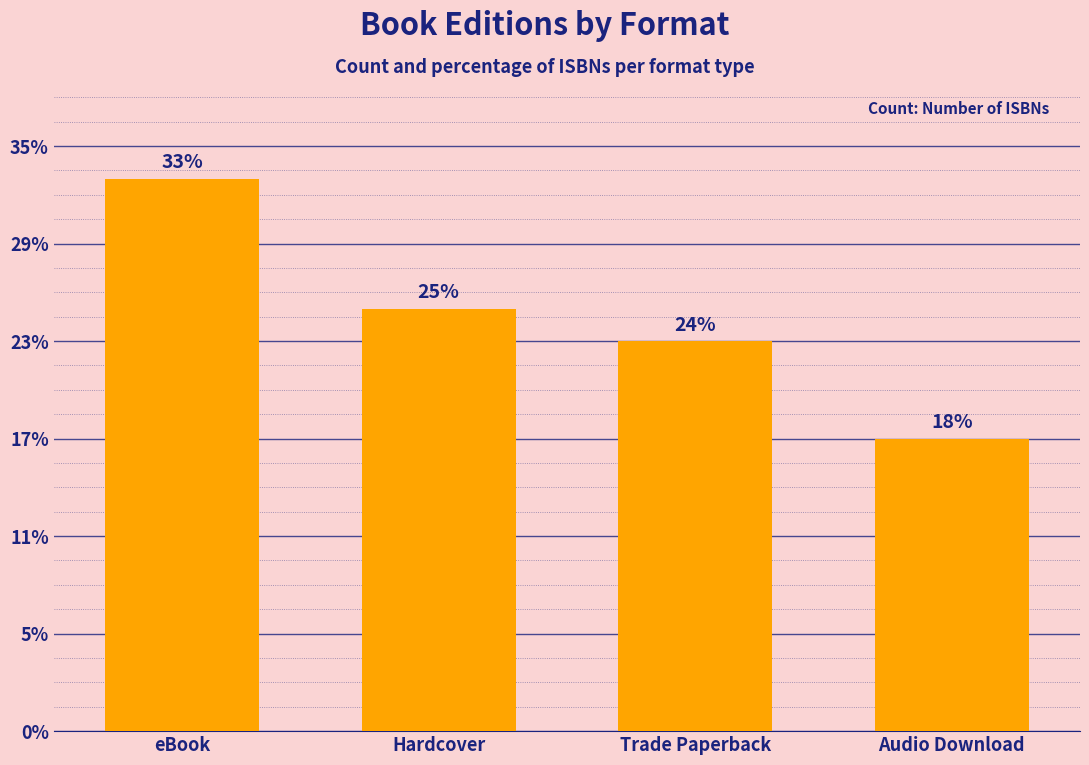

Does the chart contain any negative values?

No